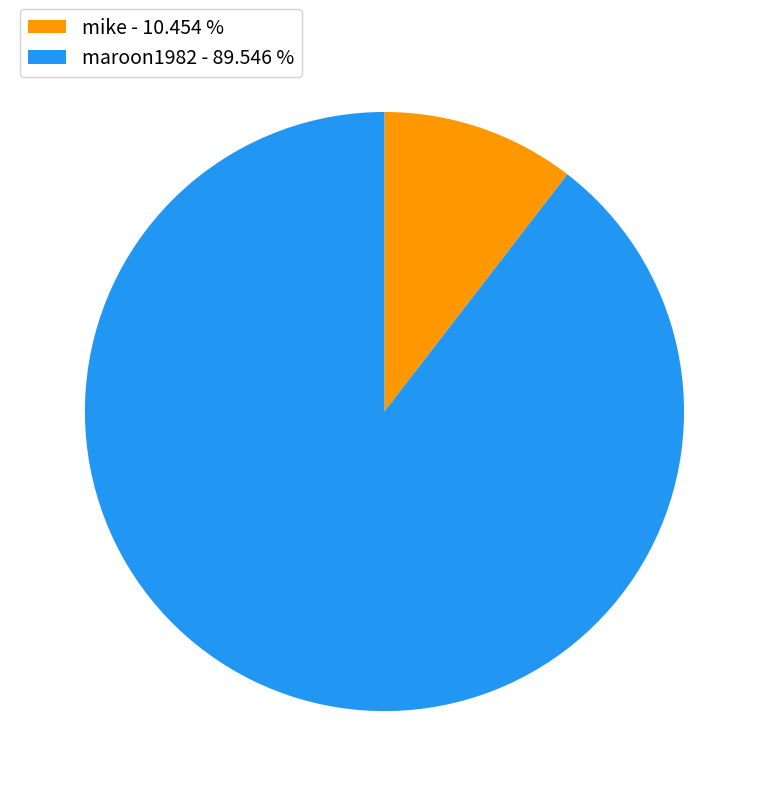

Which slice represents more than half of the pie?

maroon1982